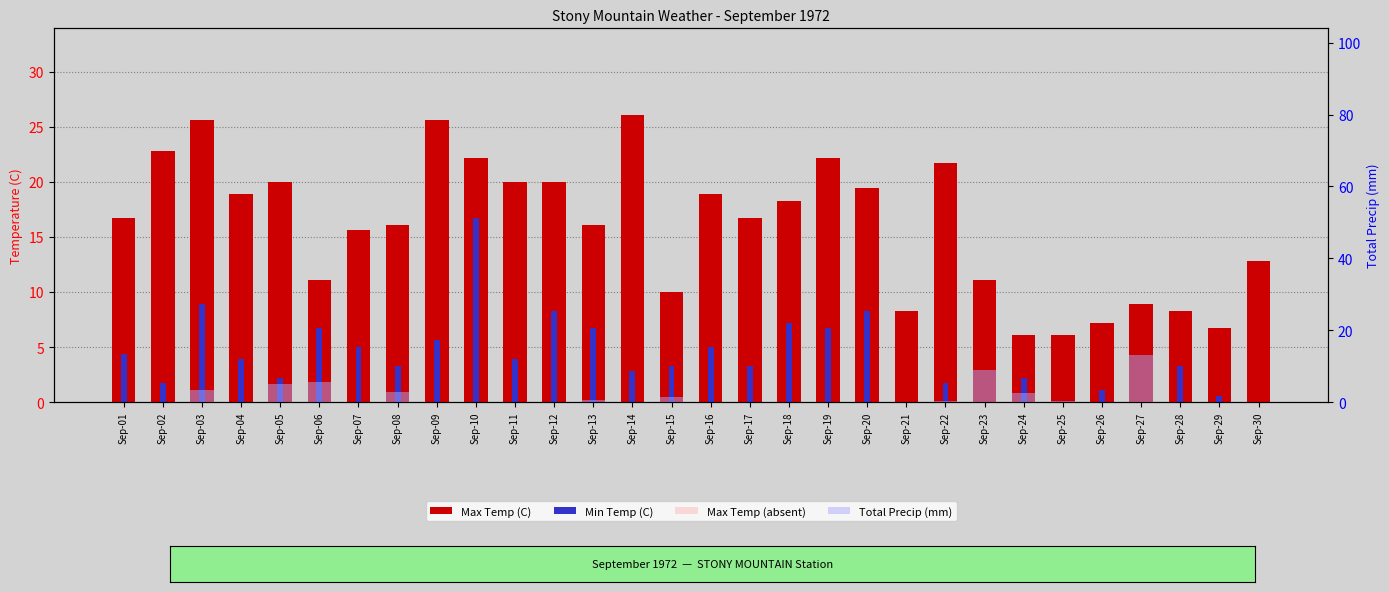

Where is Max Temp (C) nearest to the value 16?

Sep-08